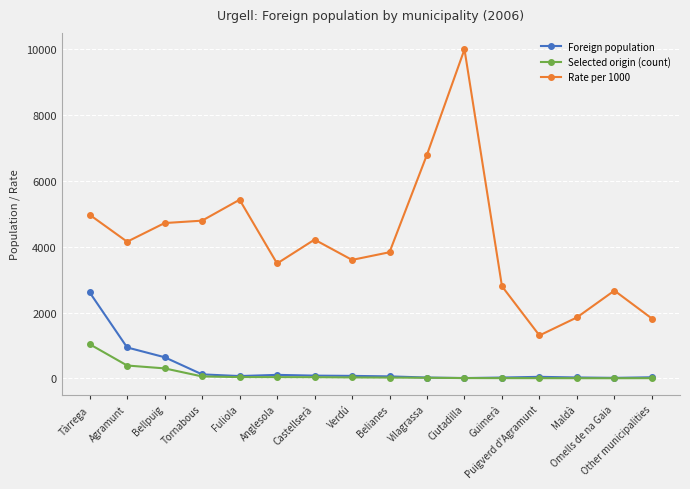

True or false: Foreign population and Rate per 1000 intersect in this chart.

False